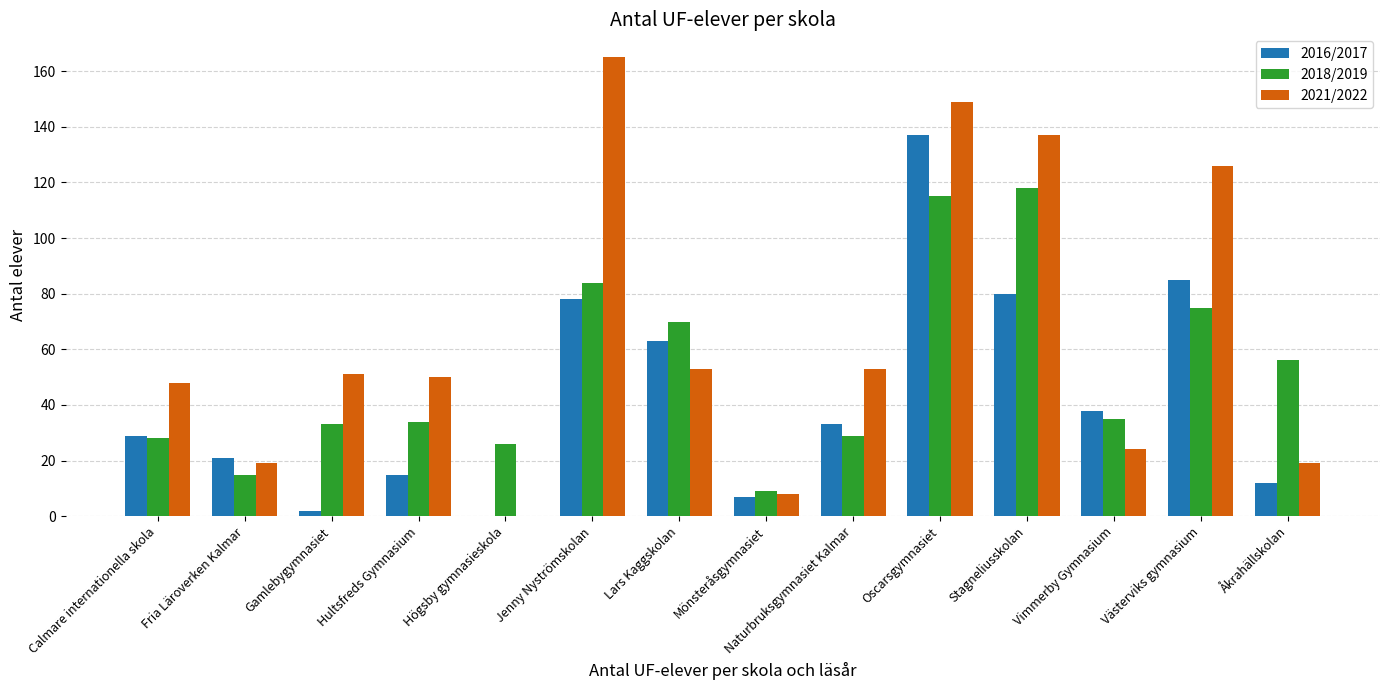

Is the value of 2018/2019 at Mönsteråsgymnasiet greater than the value of 2021/2022 at Naturbruksgymnasiet Kalmar?

No